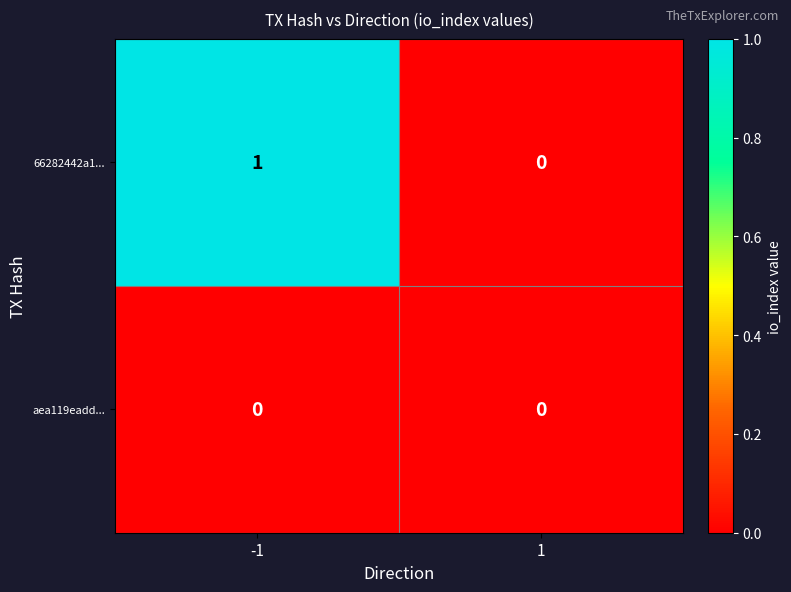

Which series has the largest total across all categories?

66282442a1...